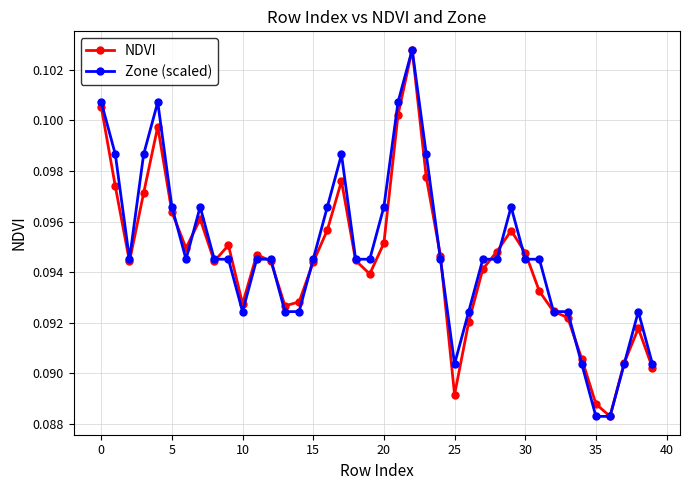

How many NDVI values are between 0 and 1?

40